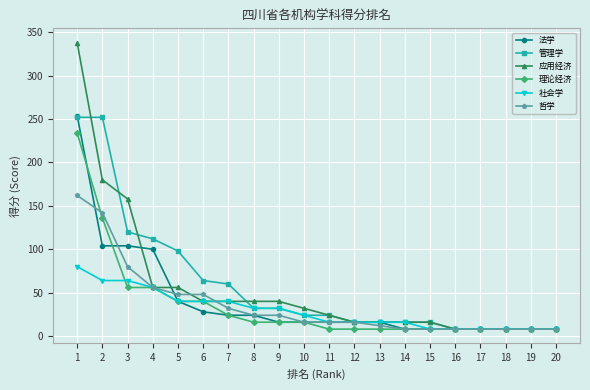

The 哲学 series shows 16 at 11. True or false?

True